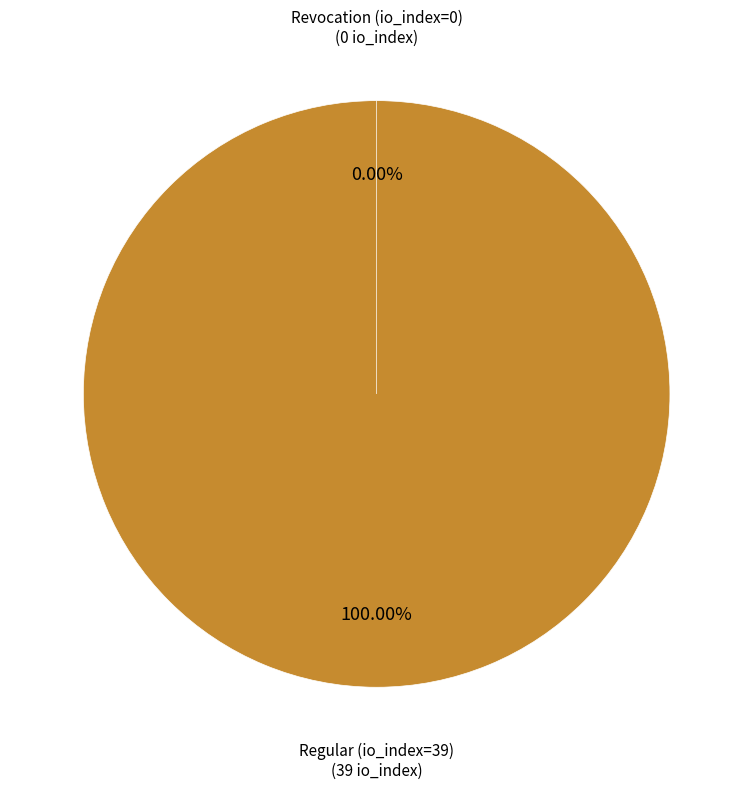

True or false: Regular (io_index=39) accounts for 99% of the total.

False